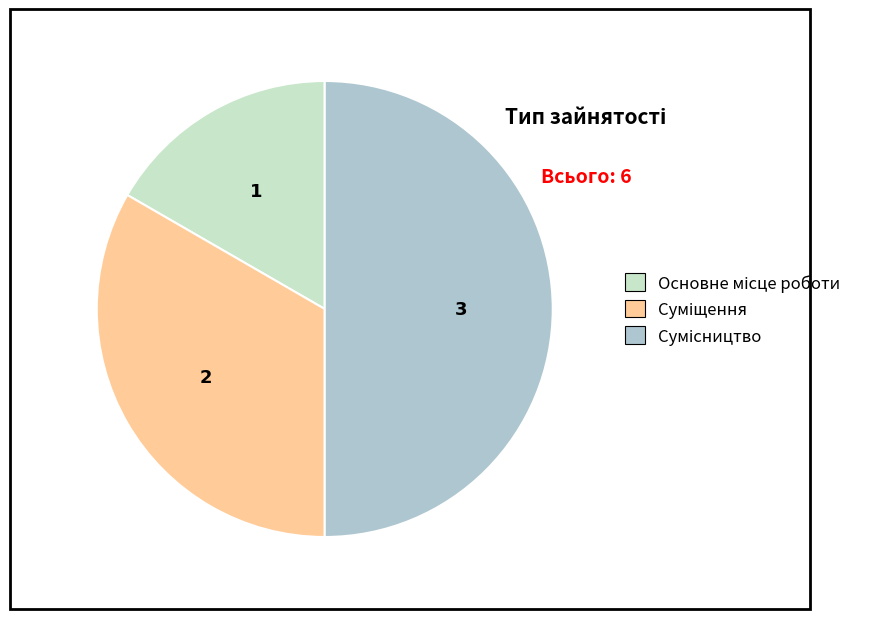

To the nearest percent, what is the difference between the Основне місце роботи and Сумісництво slice percentages?

33%